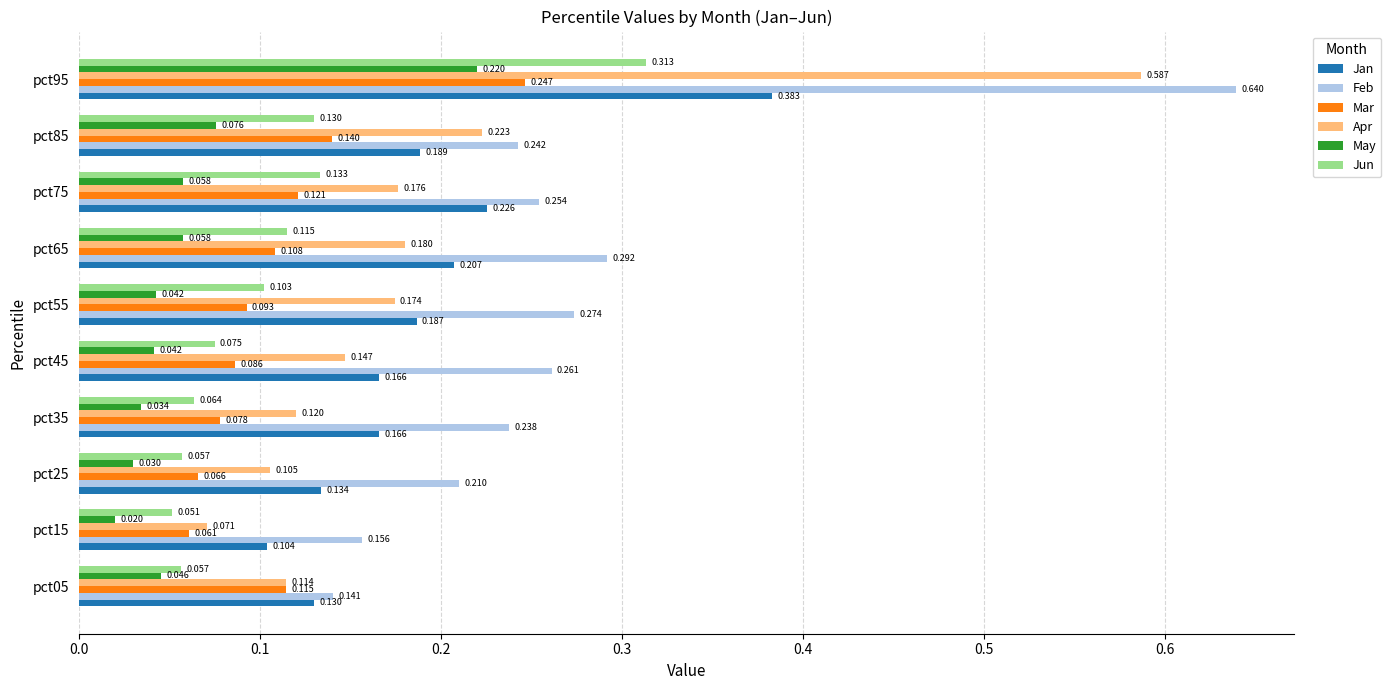

Which series changed the most between pct15 and pct25?

Feb